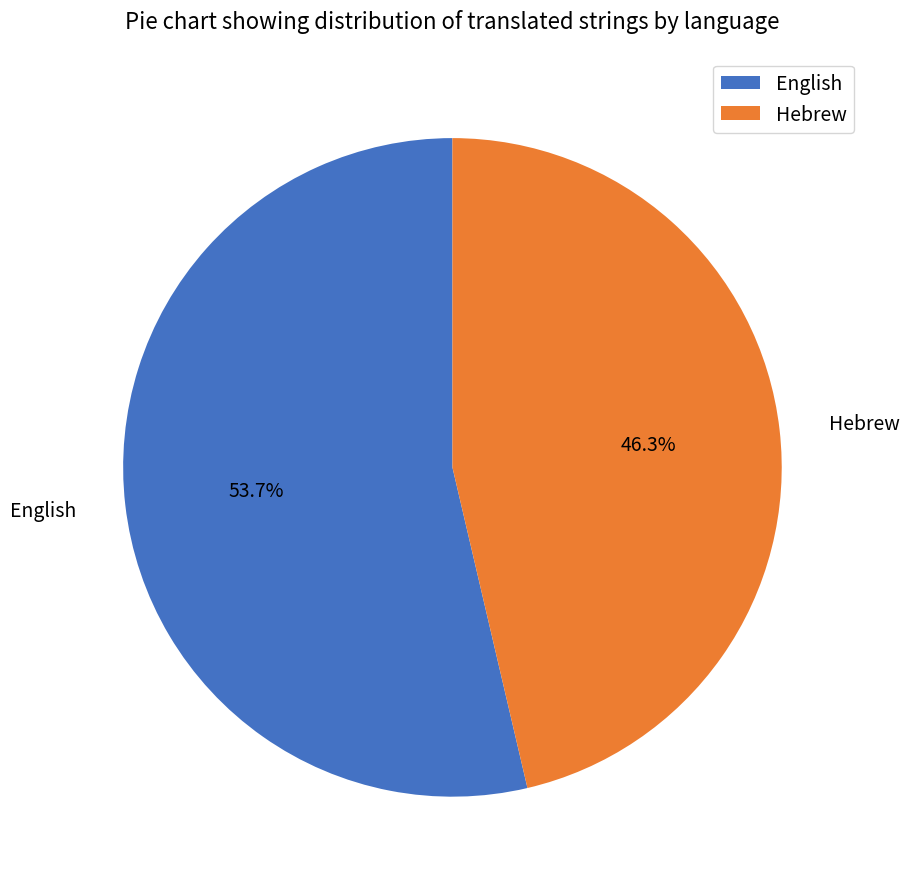

What percentage is NOT represented by Hebrew?

53.7%